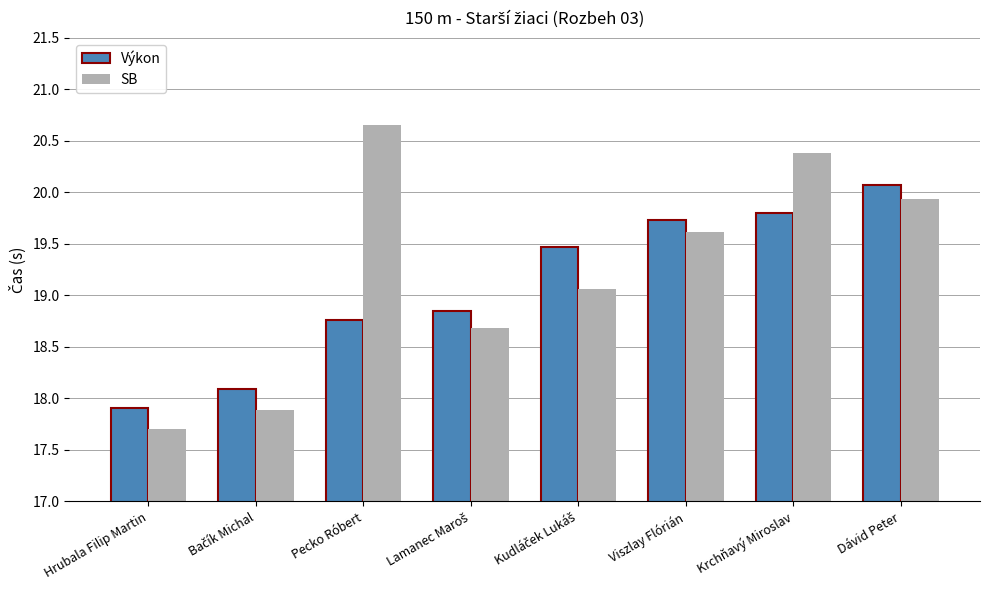

What are all the series names shown in the legend?

Výkon, SB